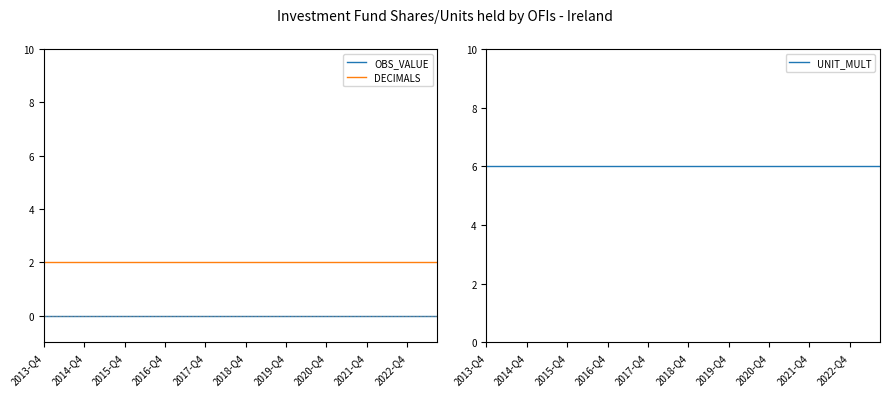

Is the value of UNIT_MULT at 35 greater than the value of DECIMALS at 31?

Yes